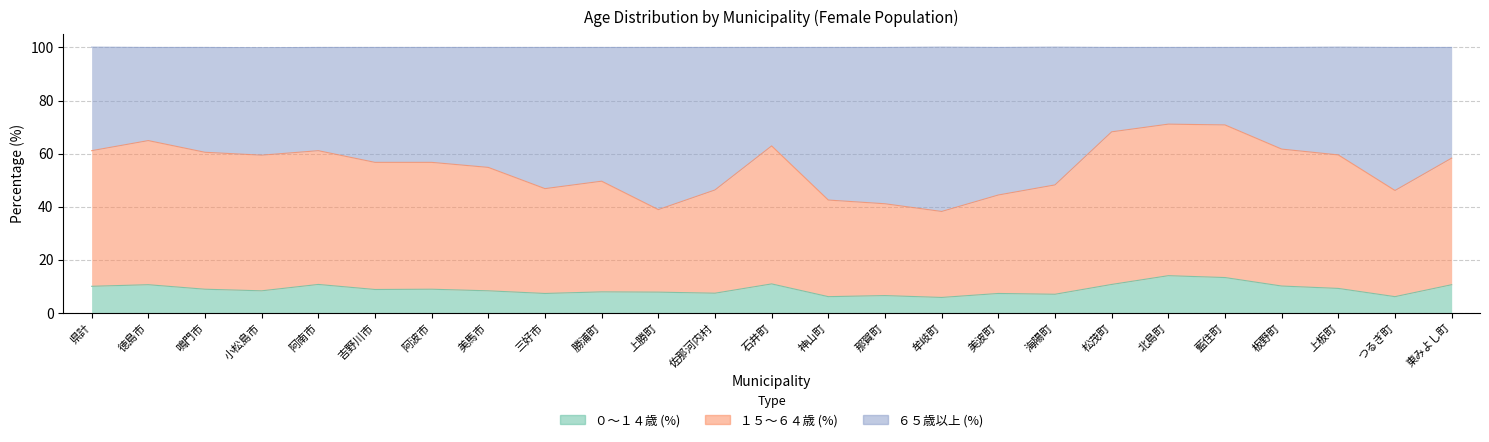

What is the label of the 13th point from the left?

石井町